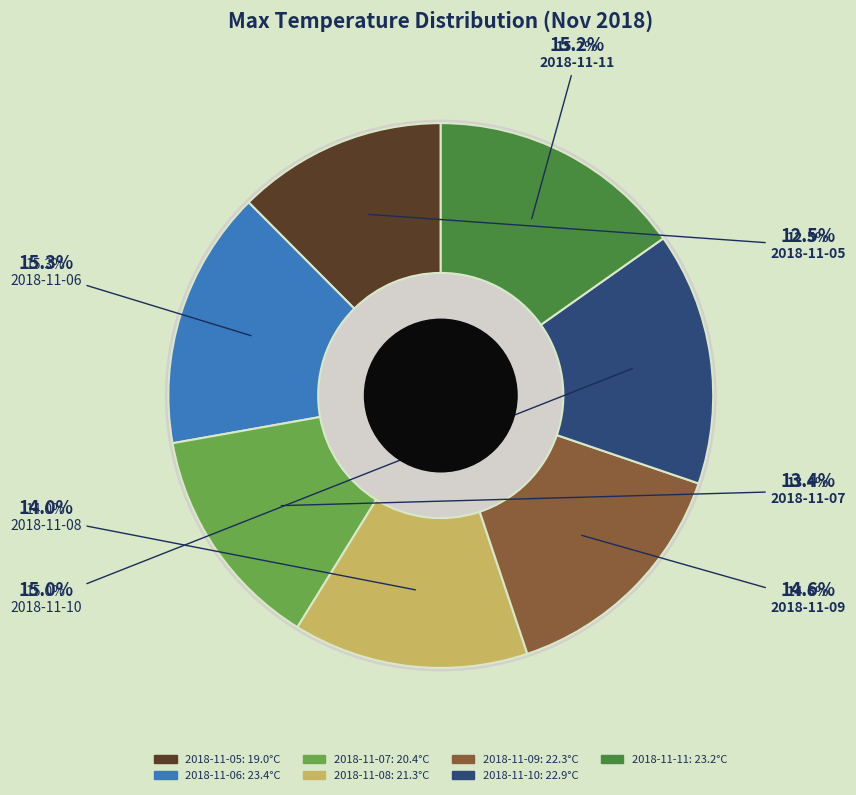

To the nearest percent, what percentage of the pie is 2018-11-06?

15%